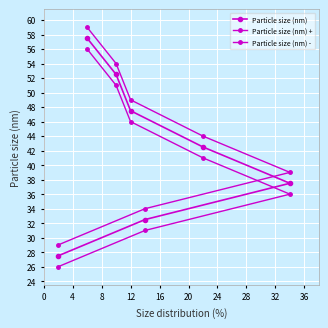

Rank the series by their average value, from lowest to highest.

Particle size (nm) -, Particle size (nm), Particle size (nm) +